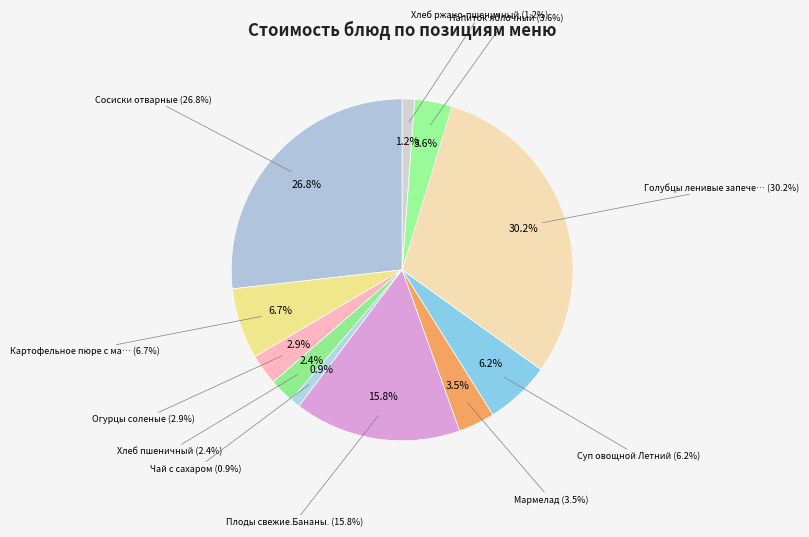

Is there a majority slice in this chart?

No